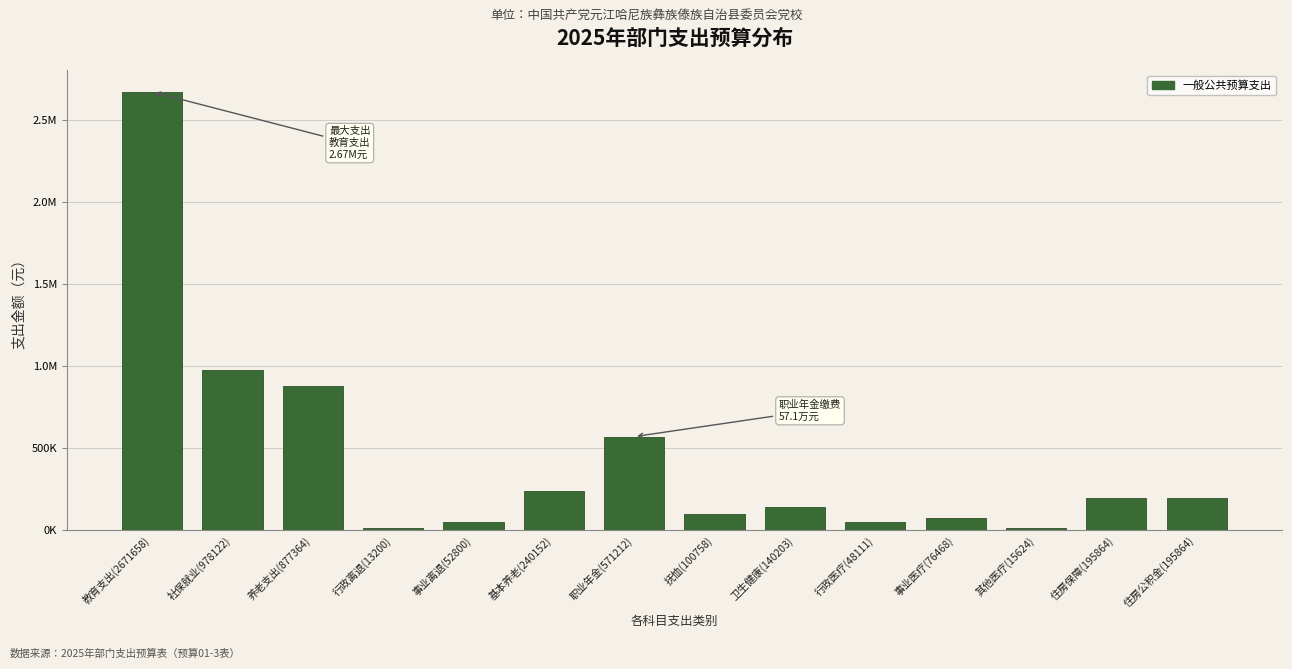

Does the chart contain any negative values?

No